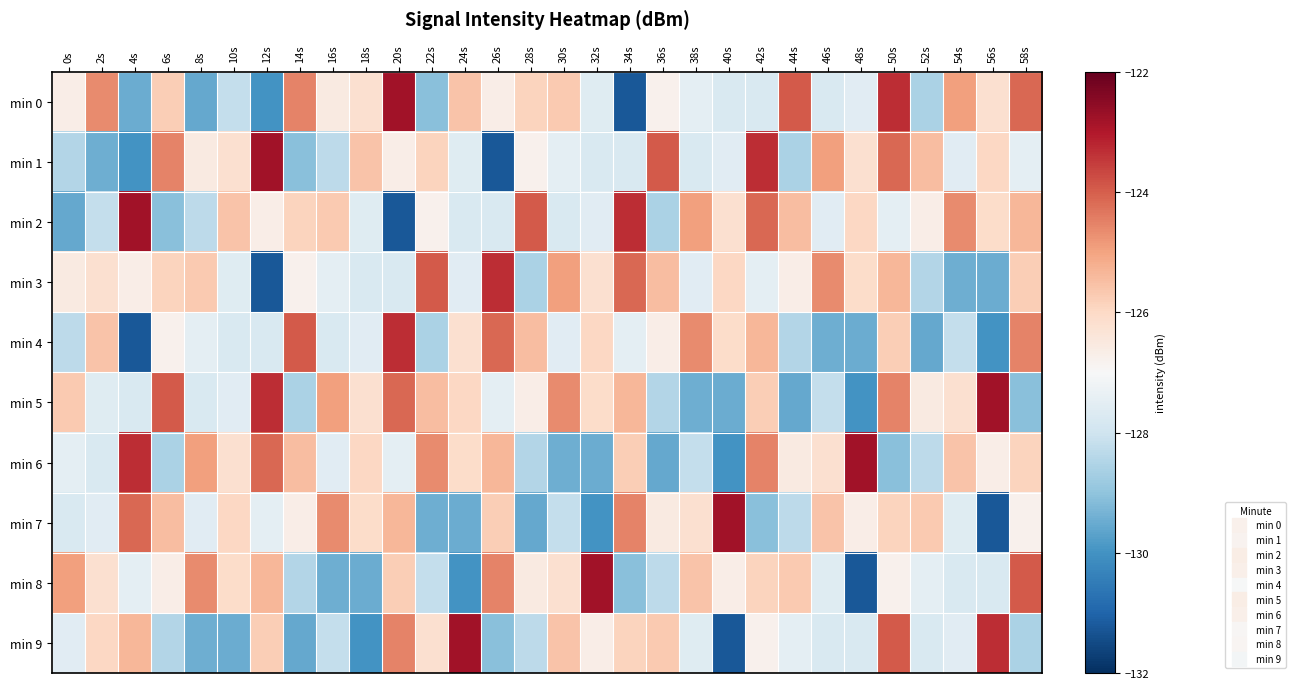

Between 34s and 46s, which series saw the biggest shift?

min 2